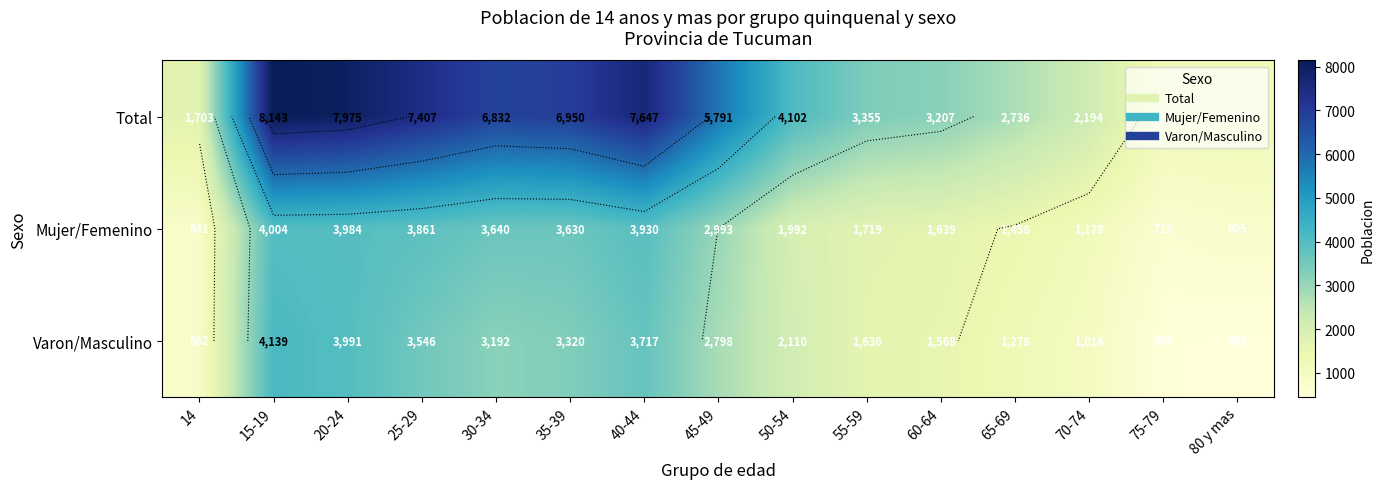

Which label corresponds to the smallest value in the chart?

80 y mas